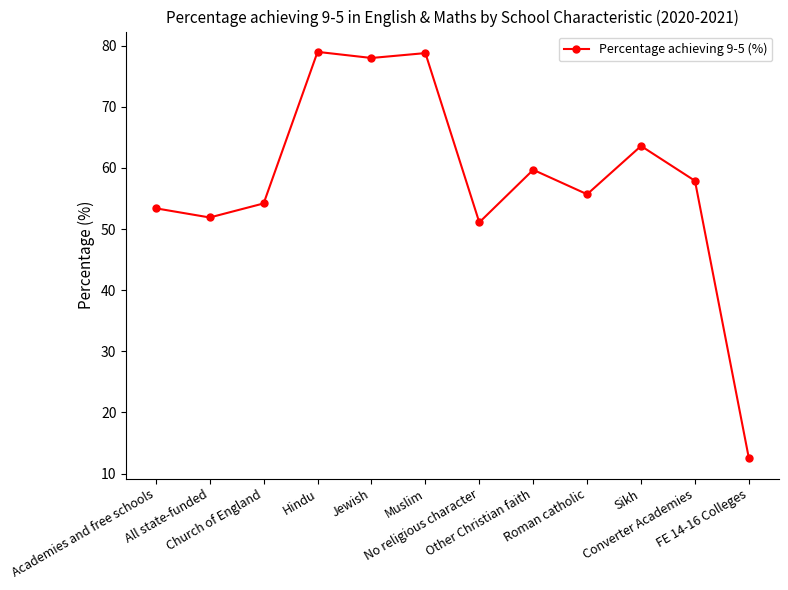

Is it true that the value at Converter Academies is 14.1?

False